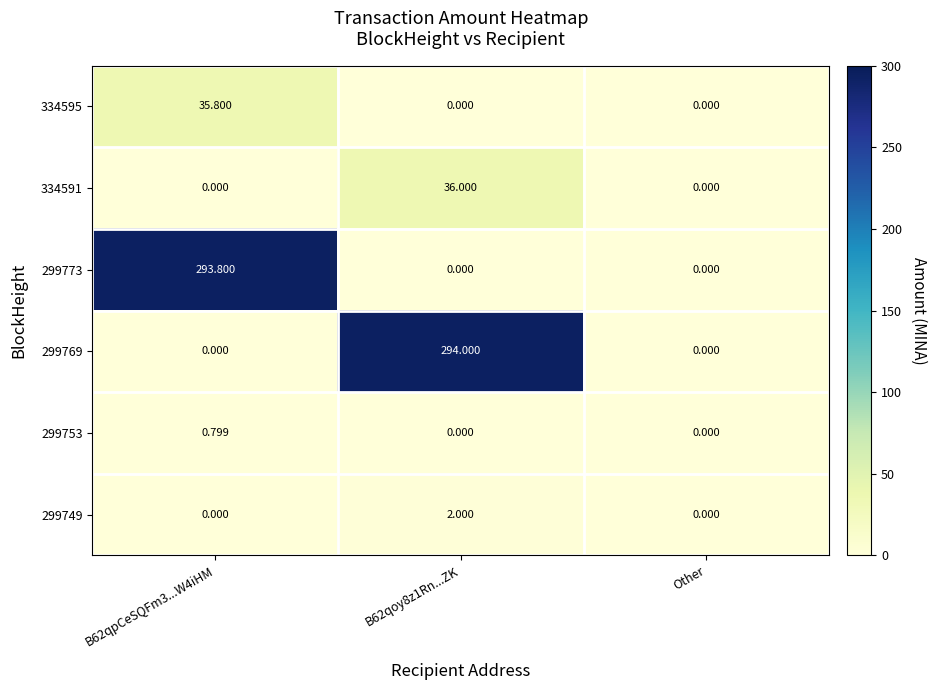

Which label corresponds to the largest value in the chart?

B62qoy8z1Rn...ZK